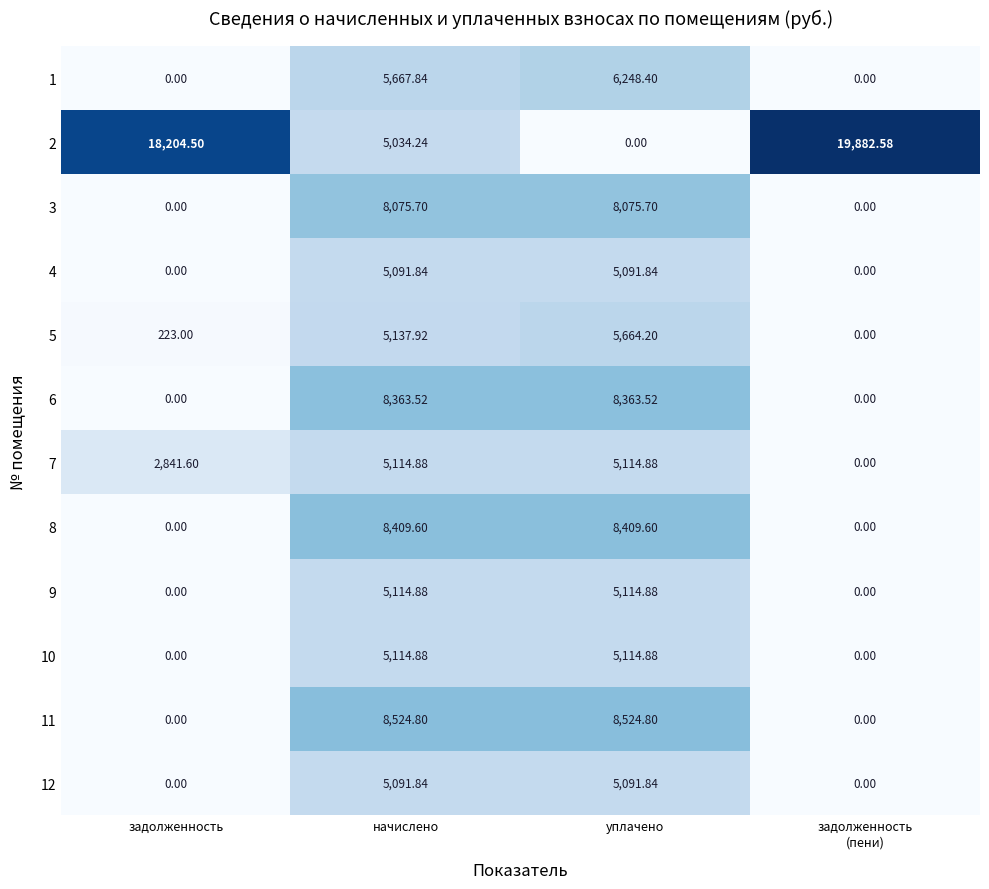

Is the value of 4 at уплачено greater than the value of 2 at уплачено?

Yes